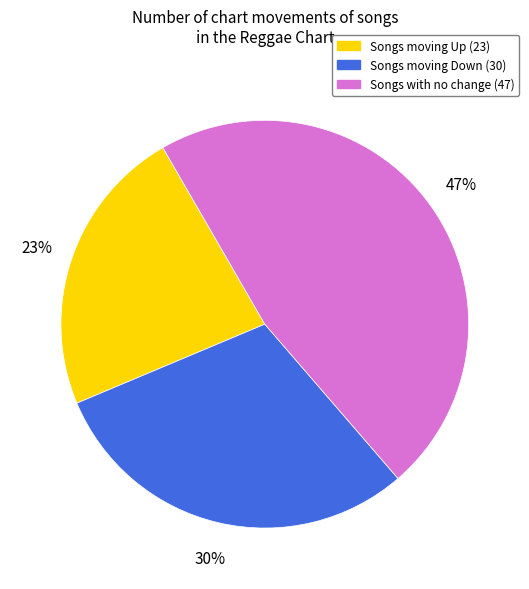

Is there a majority slice in this chart?

No